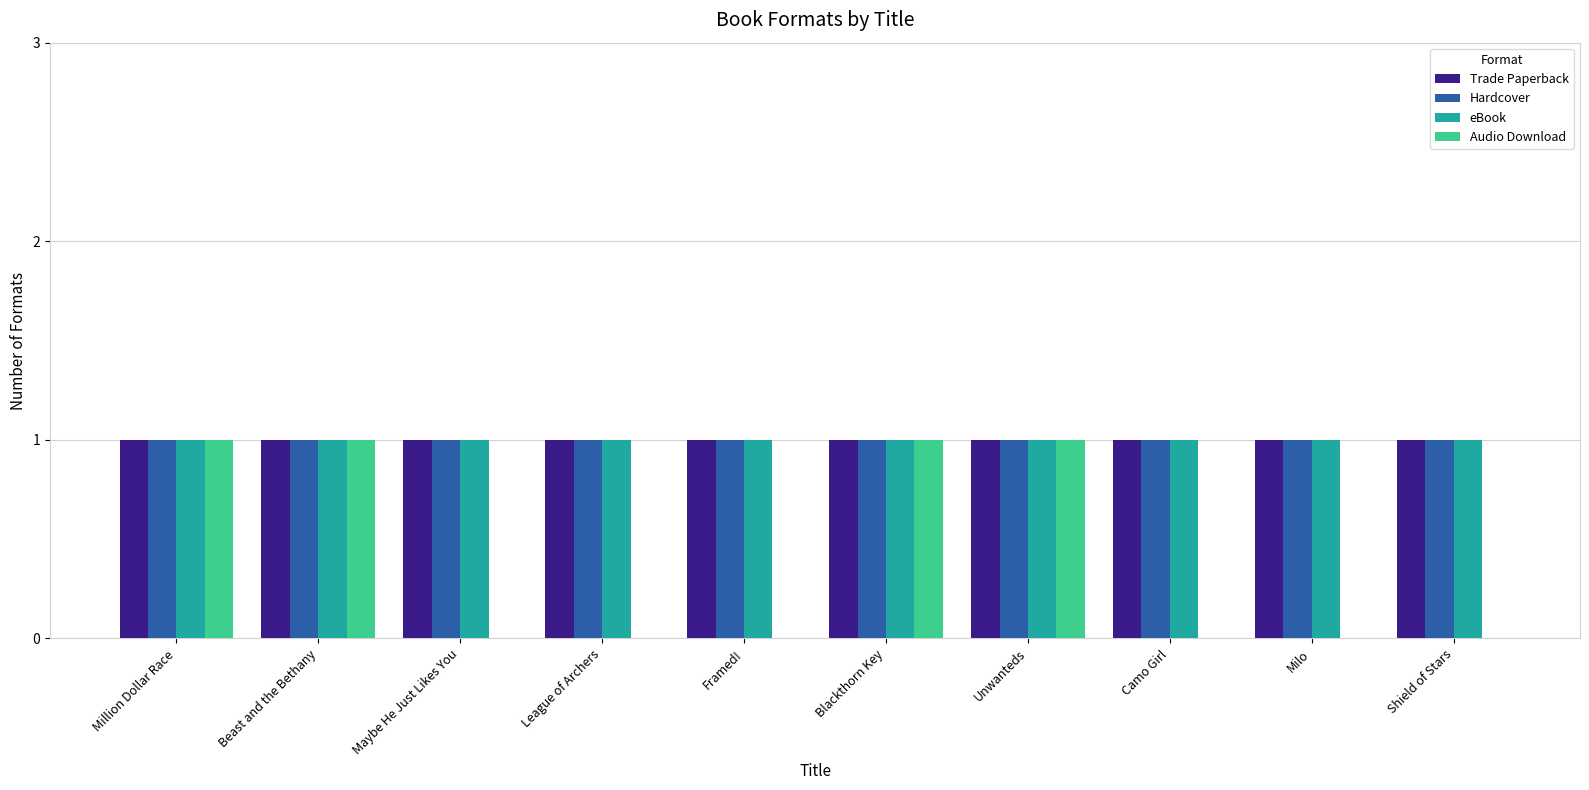

How many categories are shown in the chart?

10